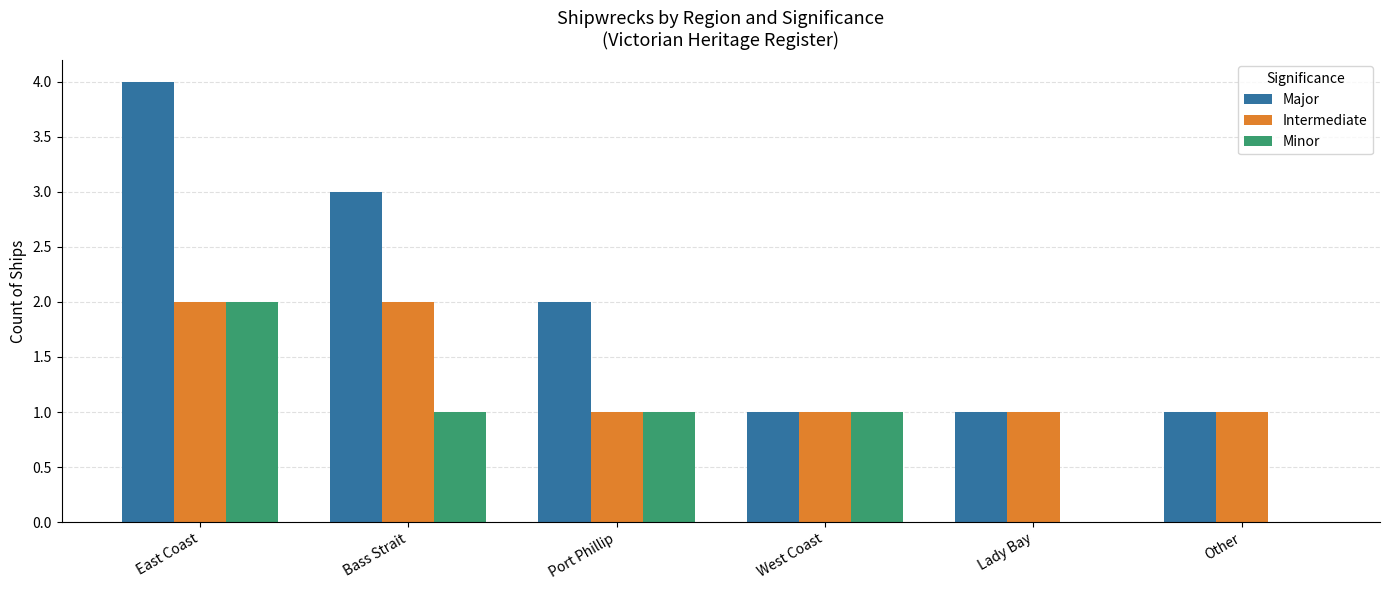

Reading left to right, extract all data points from this chart.

Major: 4	3	2	1	1	1
Intermediate: 2	2	1	1	1	1
Minor: 2	1	1	1	0	0